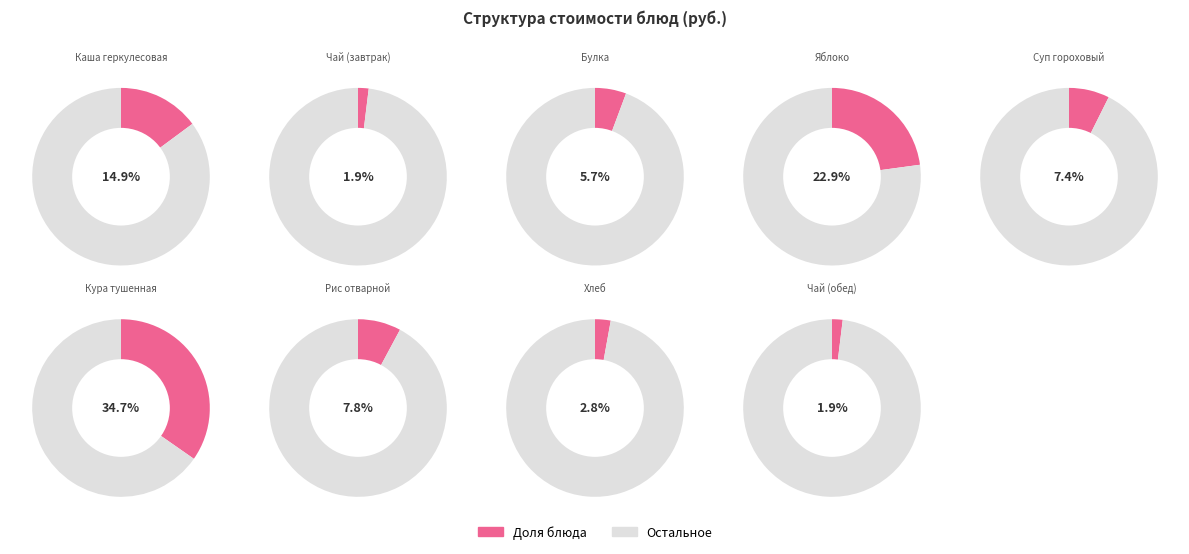

How much of the chart is everything except Рис отварной?

92.2%